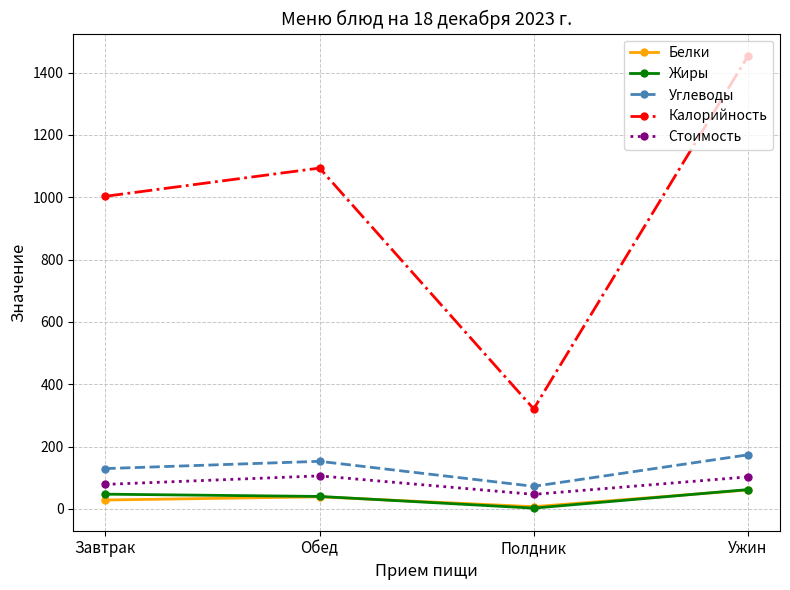

True or false: Углеводы and Калорийность intersect in this chart.

False